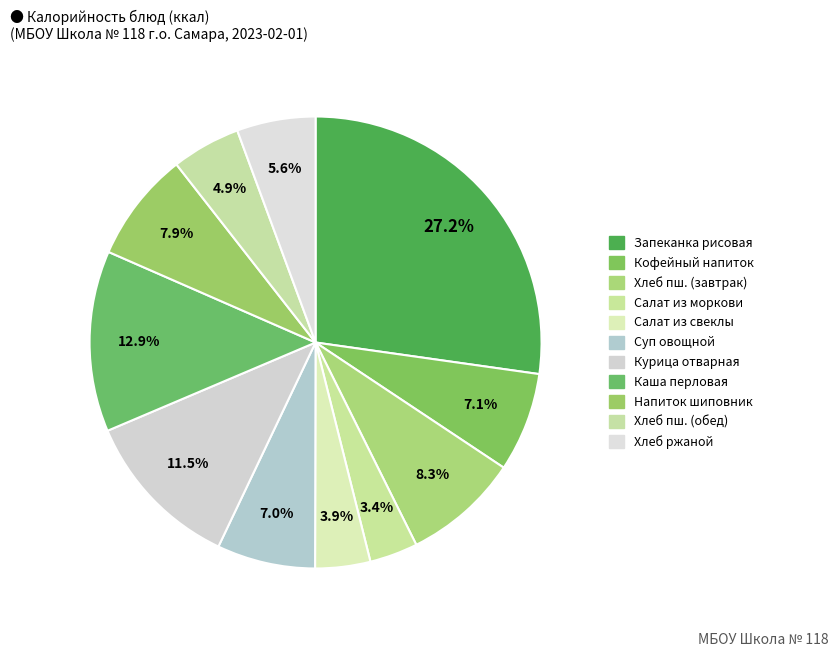

How many segments does this pie chart have?

11